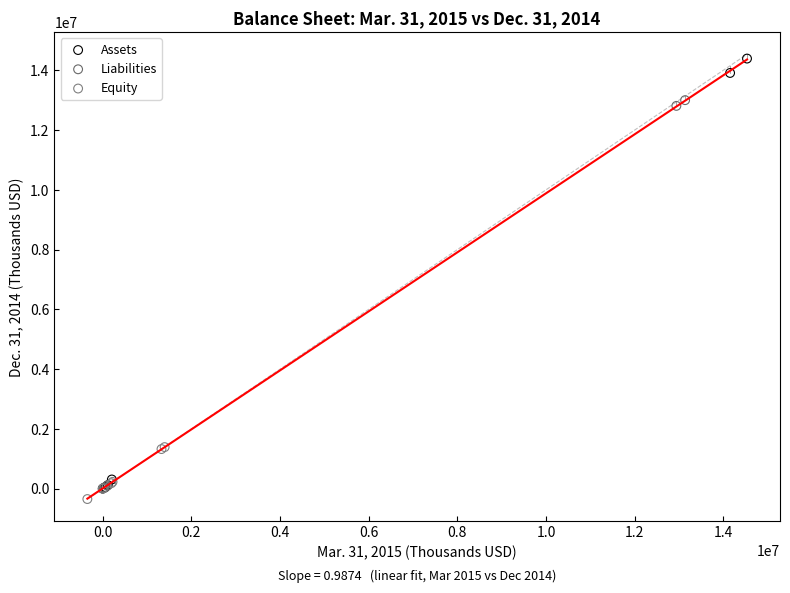

Which series contains the highest Y value?

Assets